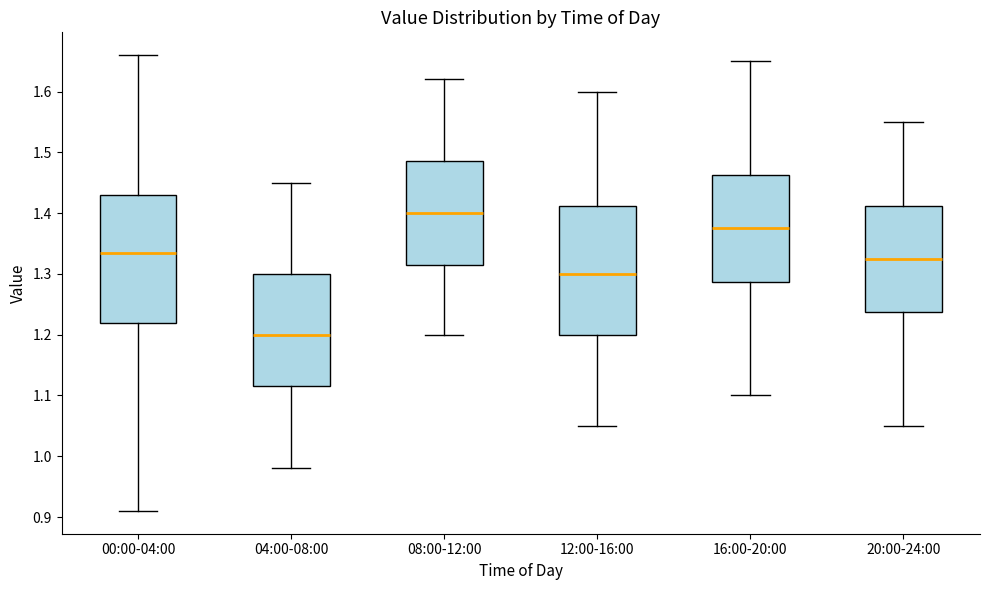

Reading left to right, transcribe this box plot: for each box, give where its median line is, the range the box spans, and where its two whiskers end, as read against the y-axis. The values are not printed on the chart, so give them approximately, as read against the axis.

00:00-04:00: median 1.34, box 1.22 to 1.43, whiskers 0.91 to 1.66
04:00-08:00: median 1.20, box 1.12 to 1.30, whiskers 0.98 to 1.45
08:00-12:00: median 1.40, box 1.32 to 1.49, whiskers 1.20 to 1.62
12:00-16:00: median 1.30, box 1.20 to 1.41, whiskers 1.05 to 1.60
16:00-20:00: median 1.38, box 1.29 to 1.46, whiskers 1.10 to 1.65
20:00-24:00: median 1.33, box 1.24 to 1.41, whiskers 1.05 to 1.55